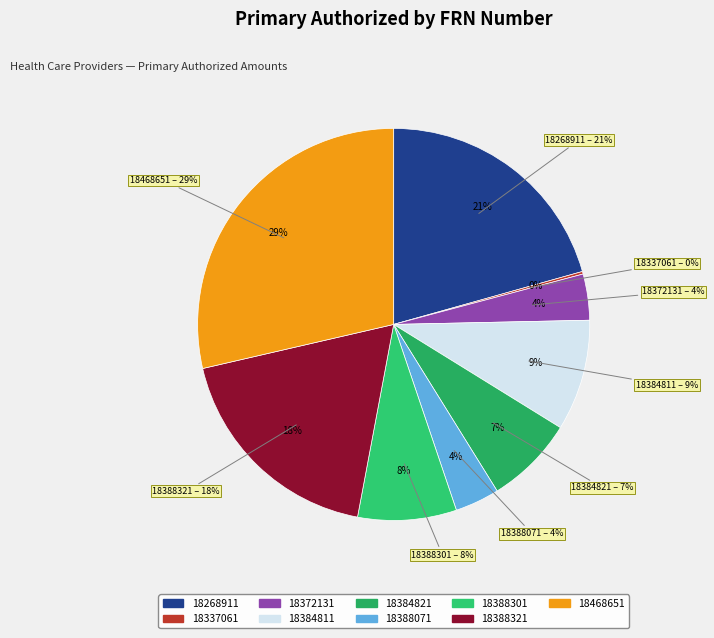

Does 18468651 represent more than half of the total?

No